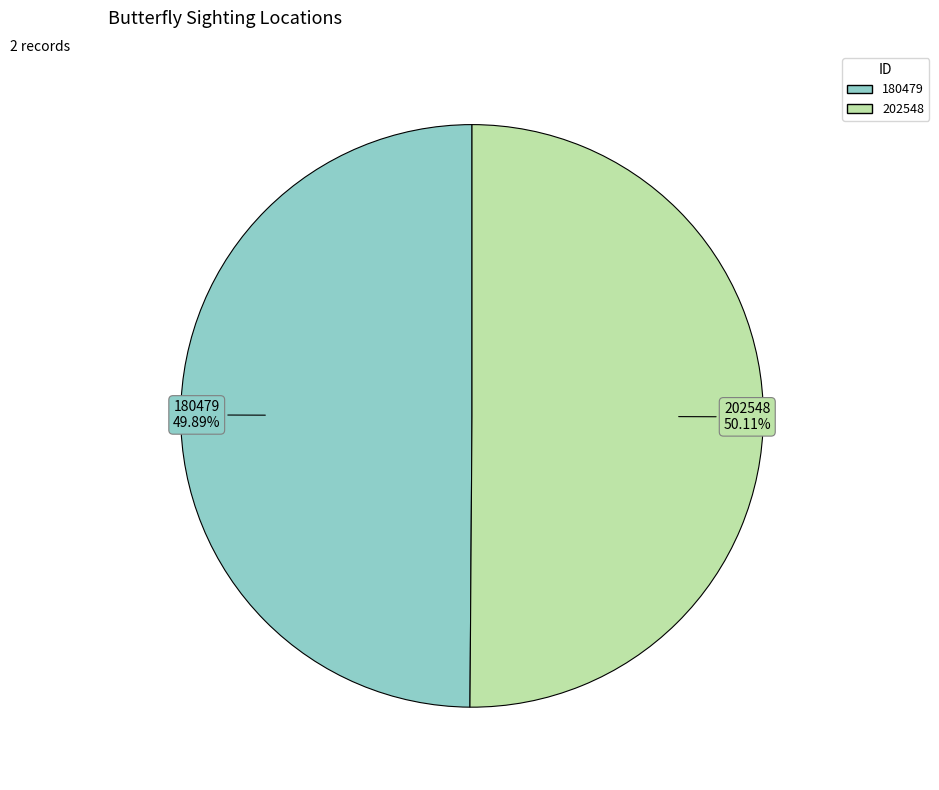

Does any single category account for the majority?

Yes